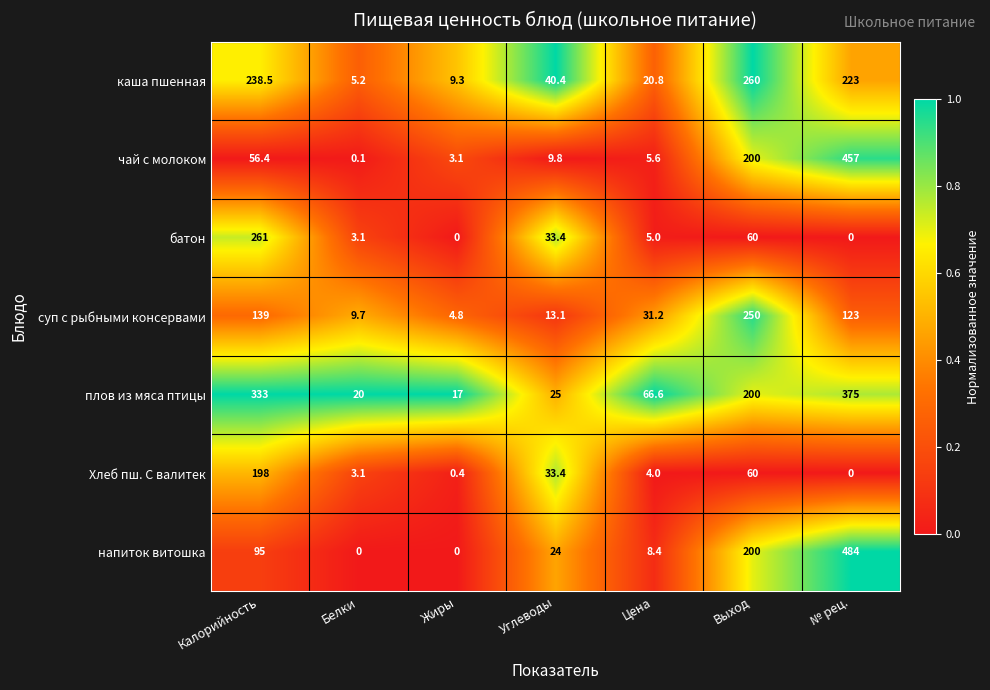

The каша пшенная series shows 238.5 at Калорийность. True or false?

True